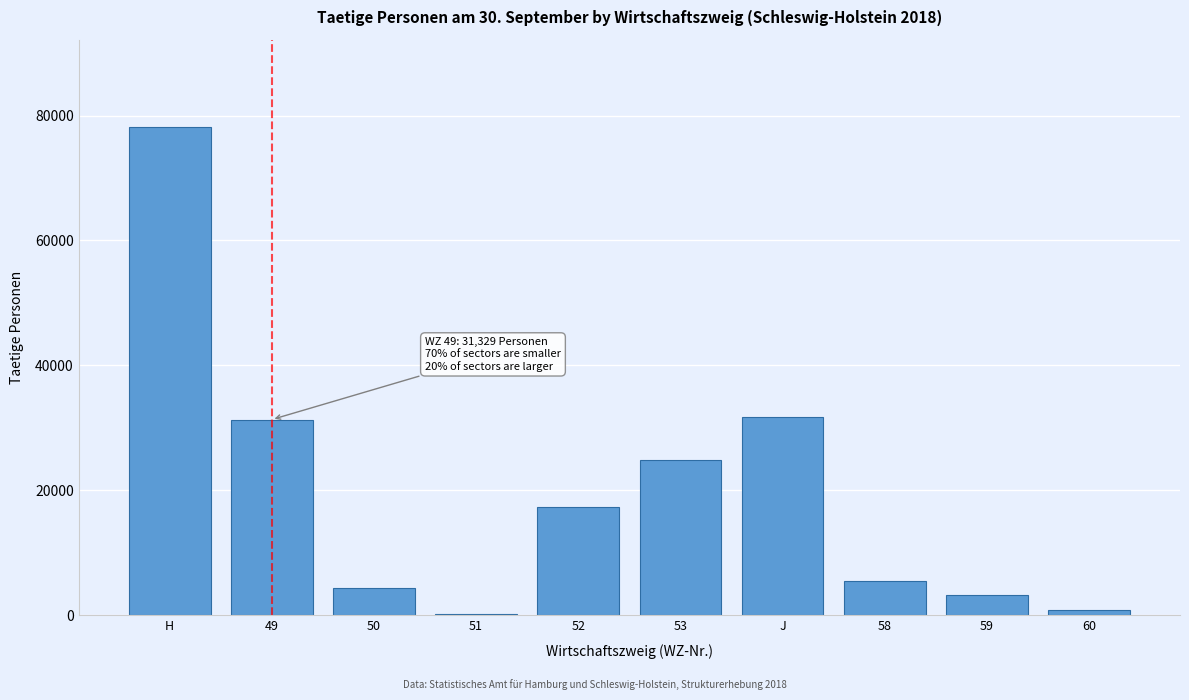

Reading left to right, extract all data points from this chart.

H=78082	49=31329	50=4354	51=136	52=17353	53=24911	J=31808	58=5501	59=3301	60=790